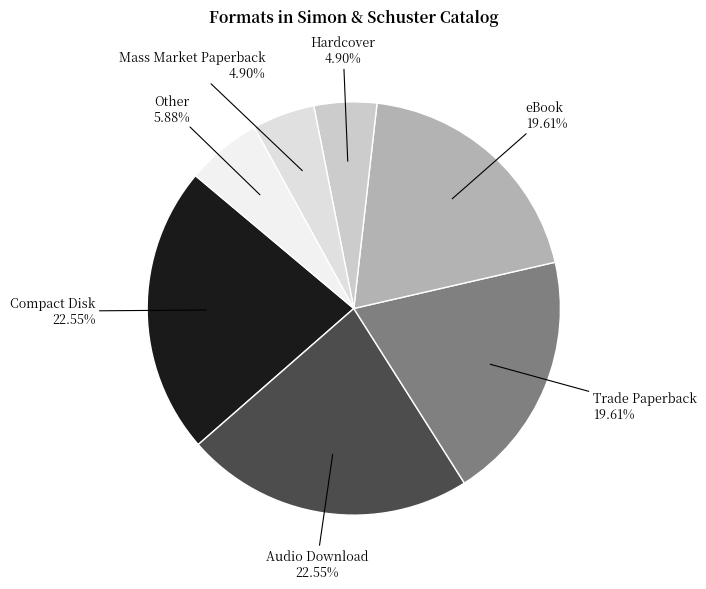

True or false: Mass Market Paperback accounts for 5% of the total.

True